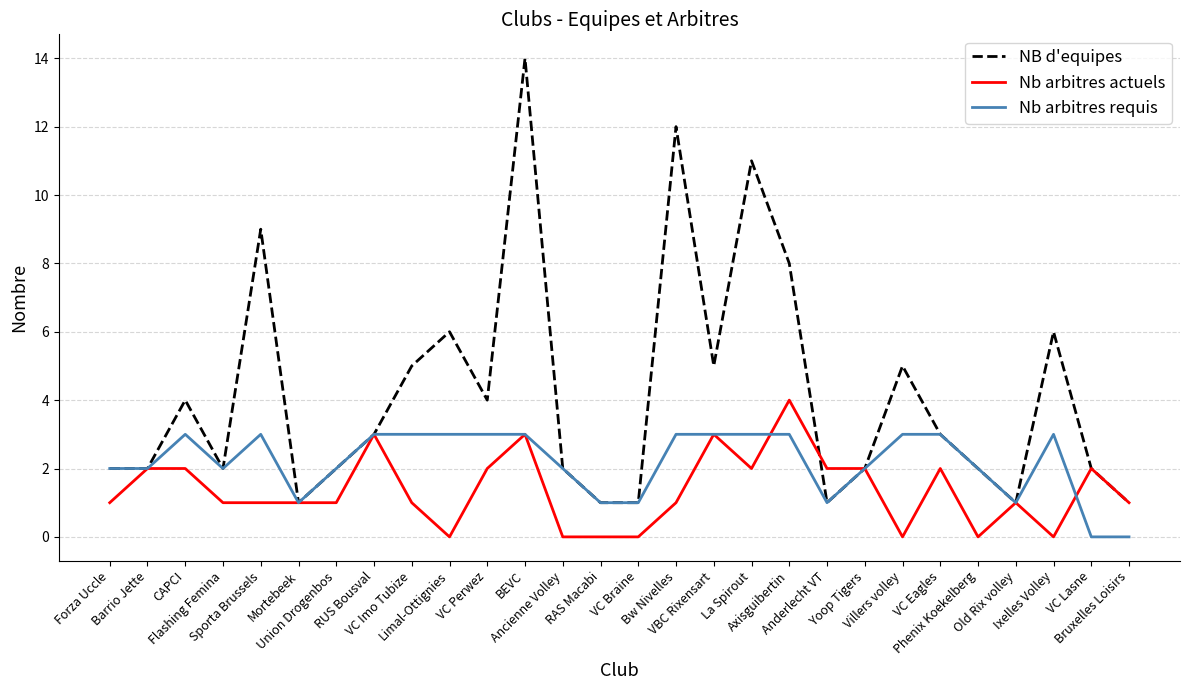

Which series changed the most between Ancienne Volley and VC Eagles?

Nb arbitres actuels